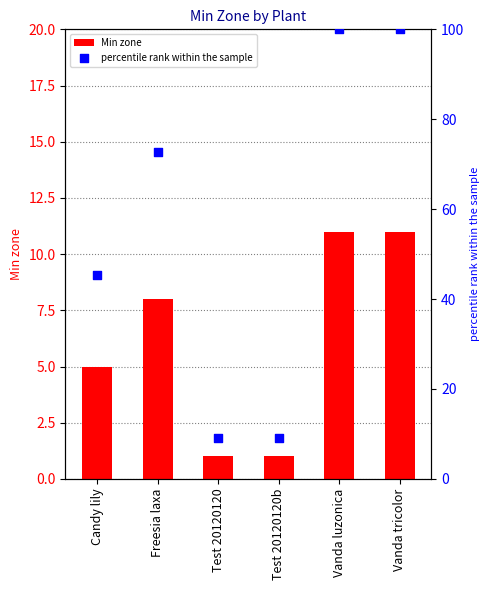

At which category is the sum across all series the highest?

Vanda luzonica